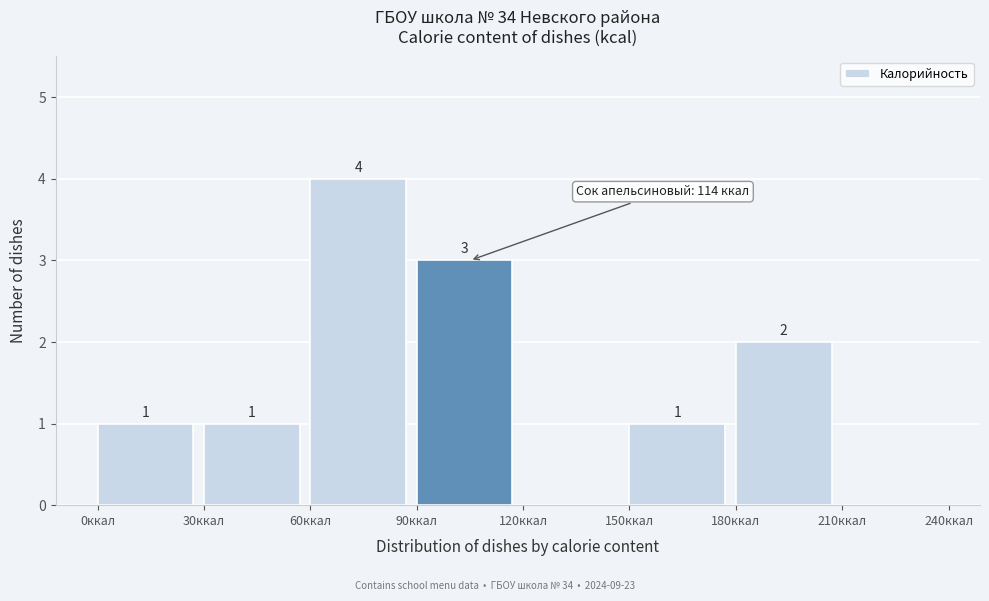

Which range on the x-axis has the tallest bar?

60 to 90